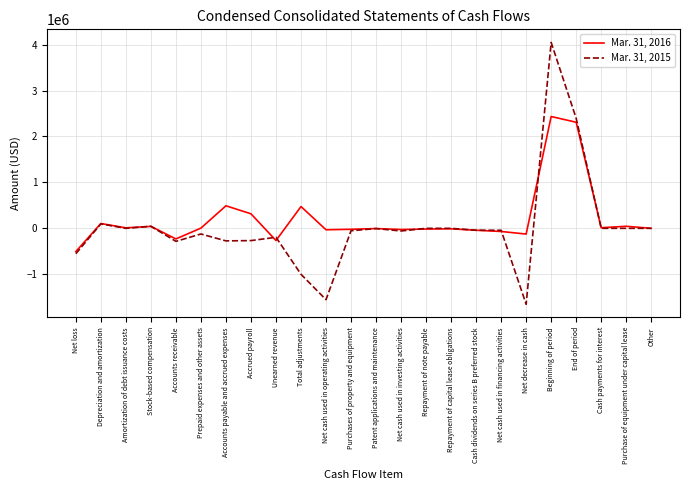

True or false: Mar. 31, 2016 has a value of 2434121 at Beginning of period.

True